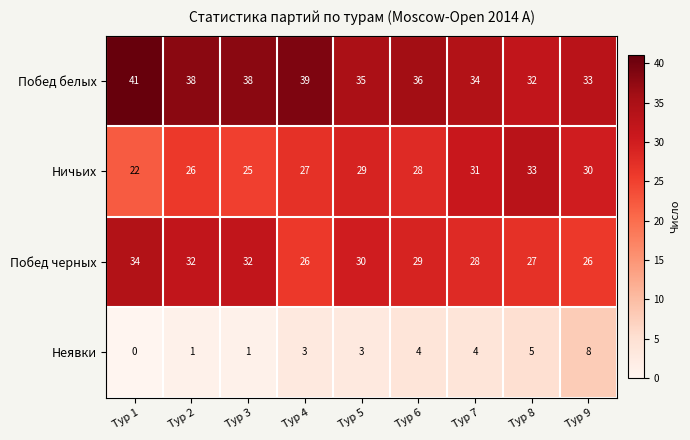

Is the value of Неявки at Тур 4 greater than the value of Побед черных at Тур 2?

No